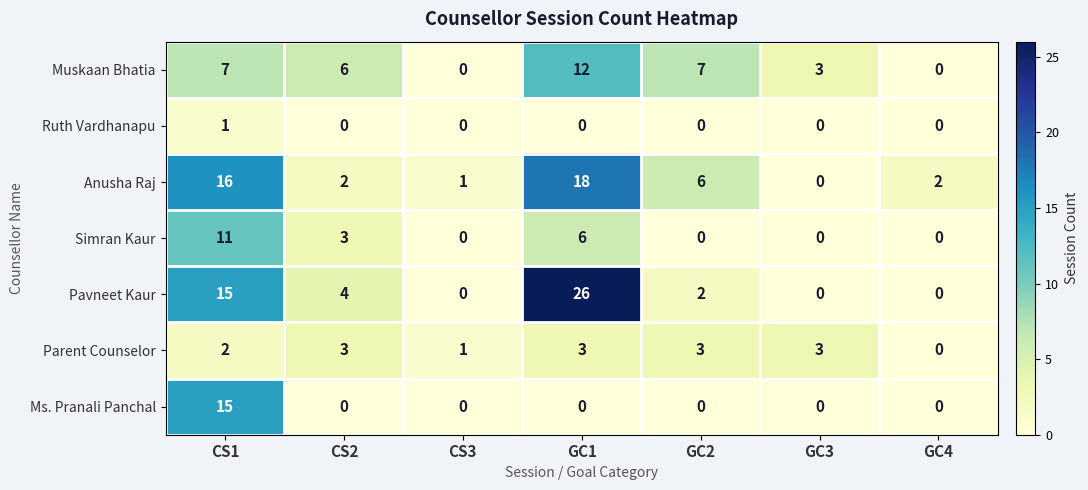

What is the average value of the Anusha Raj series?

6